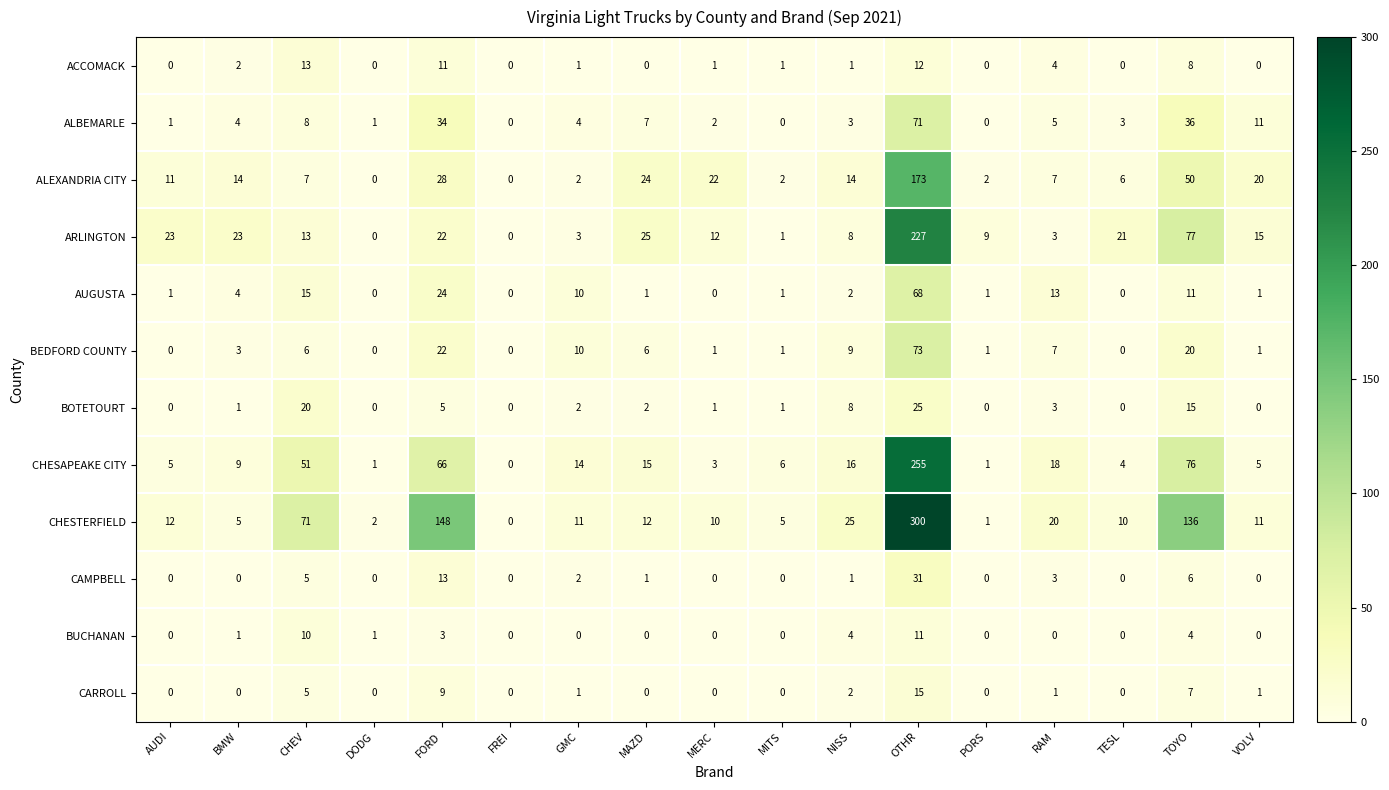

What is the sum of all BEDFORD COUNTY values?

160